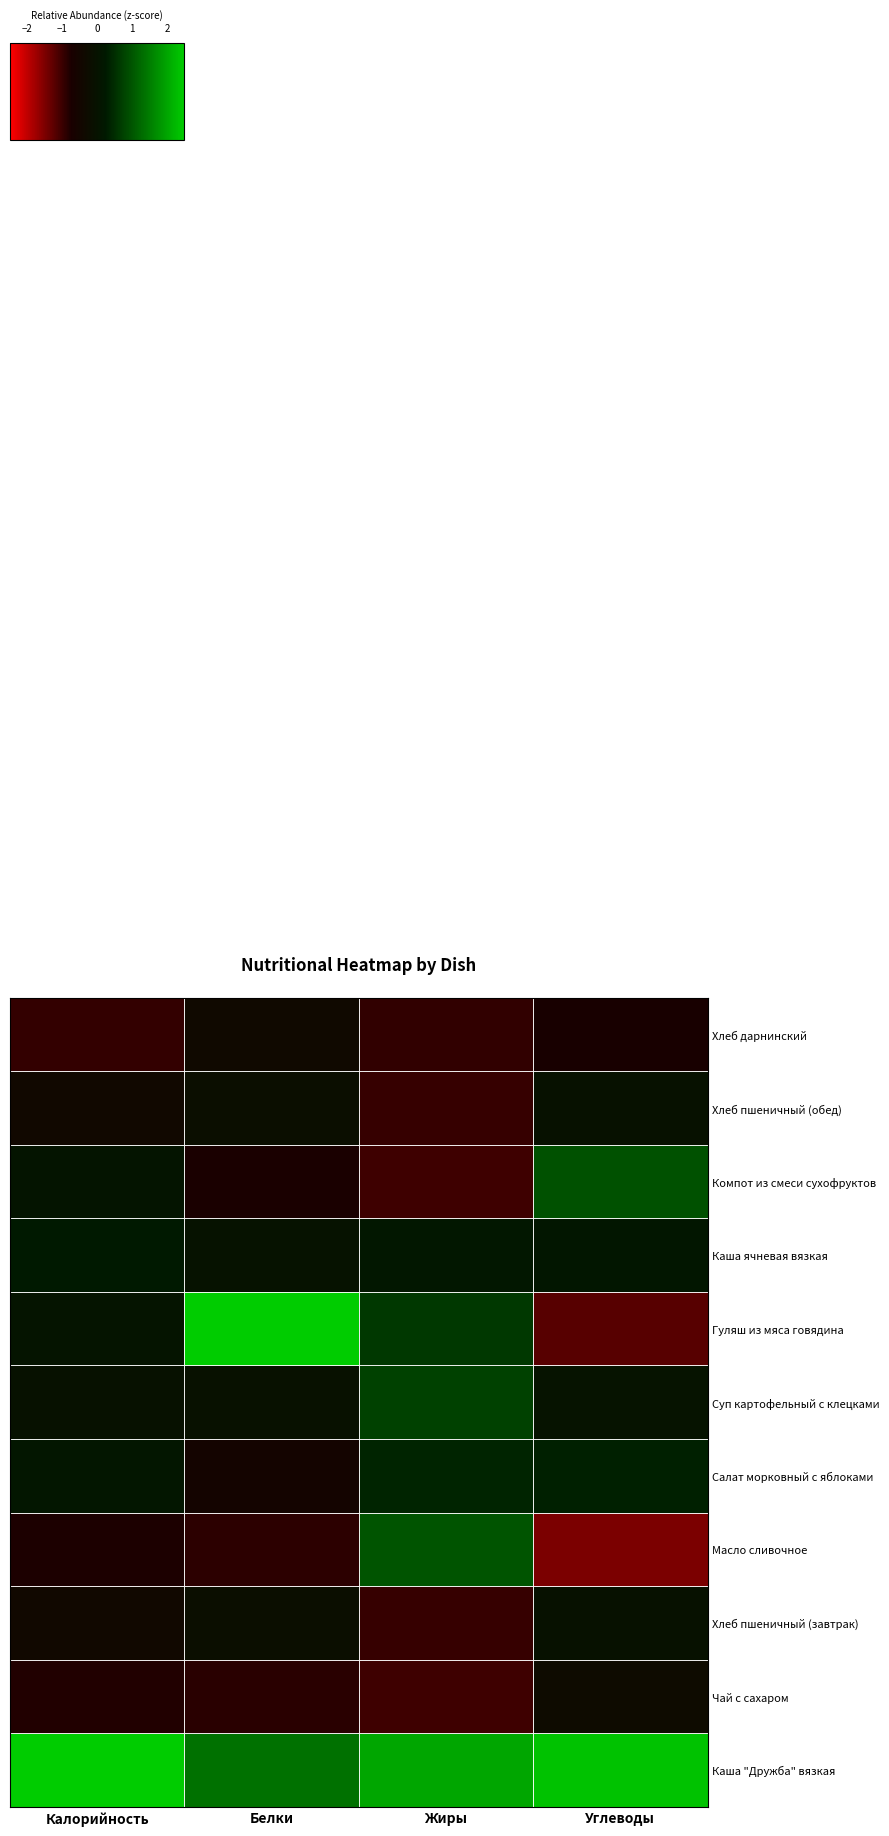

What is the minimum value shown in the chart?

-1.5